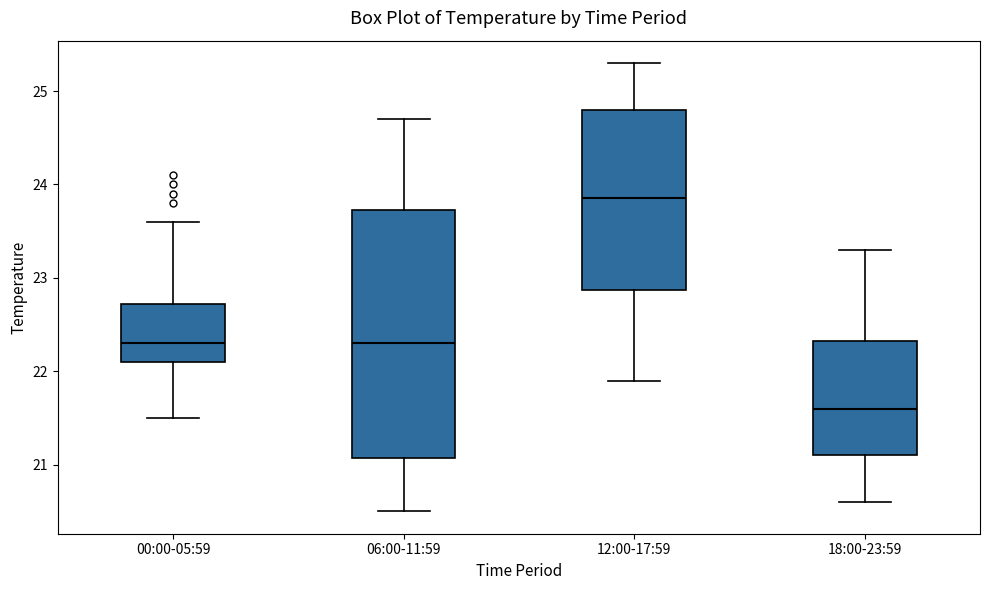

Reading left to right, read every box against the y-axis: the position of its median line, the range the box covers, and the ends of its whiskers. The values are not printed on the chart, so give them approximately, as read against the axis.

00:00-05:59: median 22.3, box 22.1 to 22.7, whiskers 21.5 to 23.6
06:00-11:59: median 22.3, box 21.1 to 23.7, whiskers 20.5 to 24.7
12:00-17:59: median 23.9, box 22.9 to 24.8, whiskers 21.9 to 25.3
18:00-23:59: median 21.6, box 21.1 to 22.3, whiskers 20.6 to 23.3